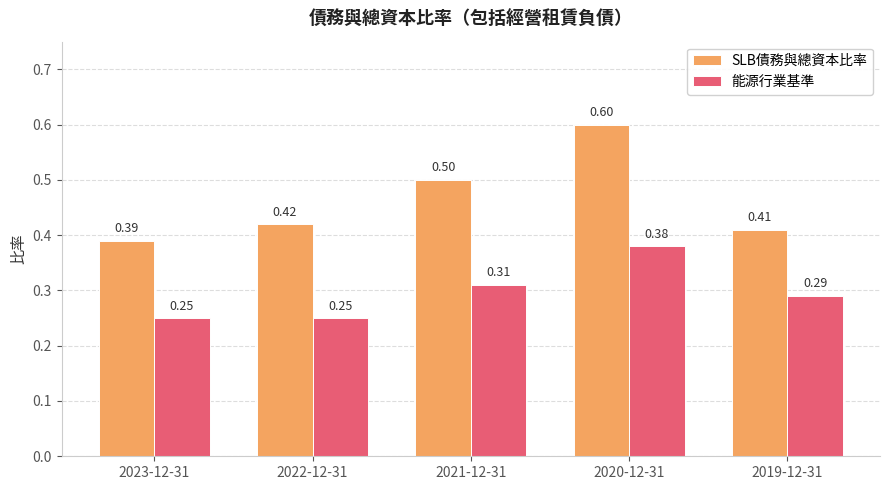

What is the total value across all series at 2023-12-31?

0.6